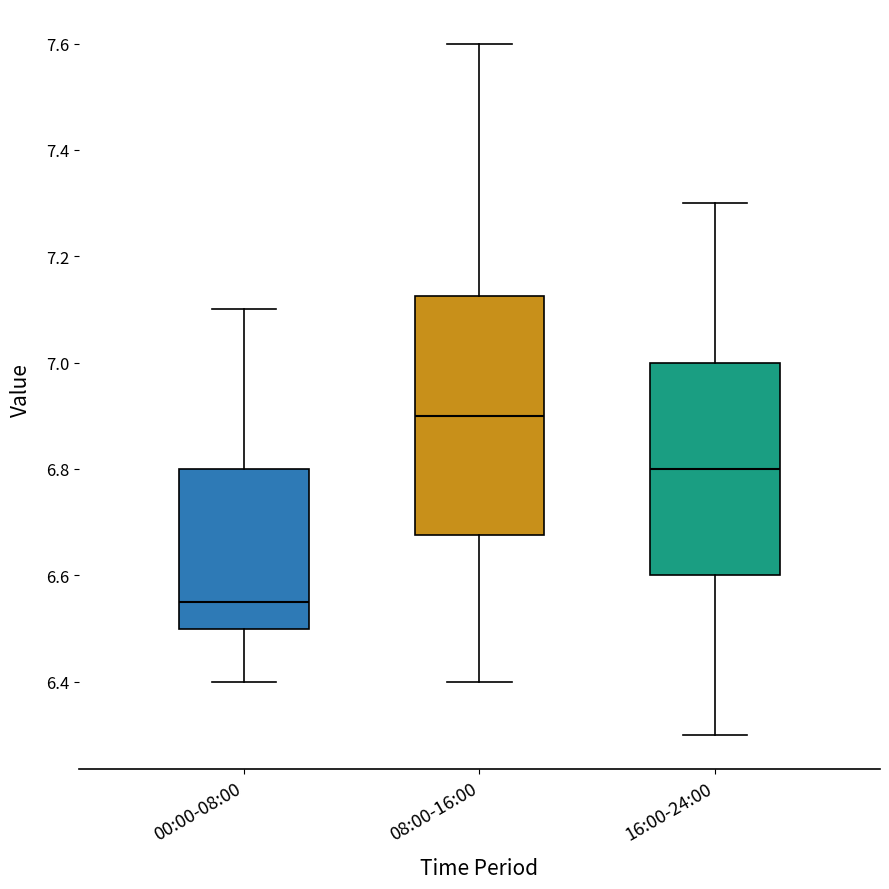

Where is the upper edge of the box for 16:00-24:00 on the y-axis? The values are not printed on the chart, so give them approximately, as read against the axis.

7.00